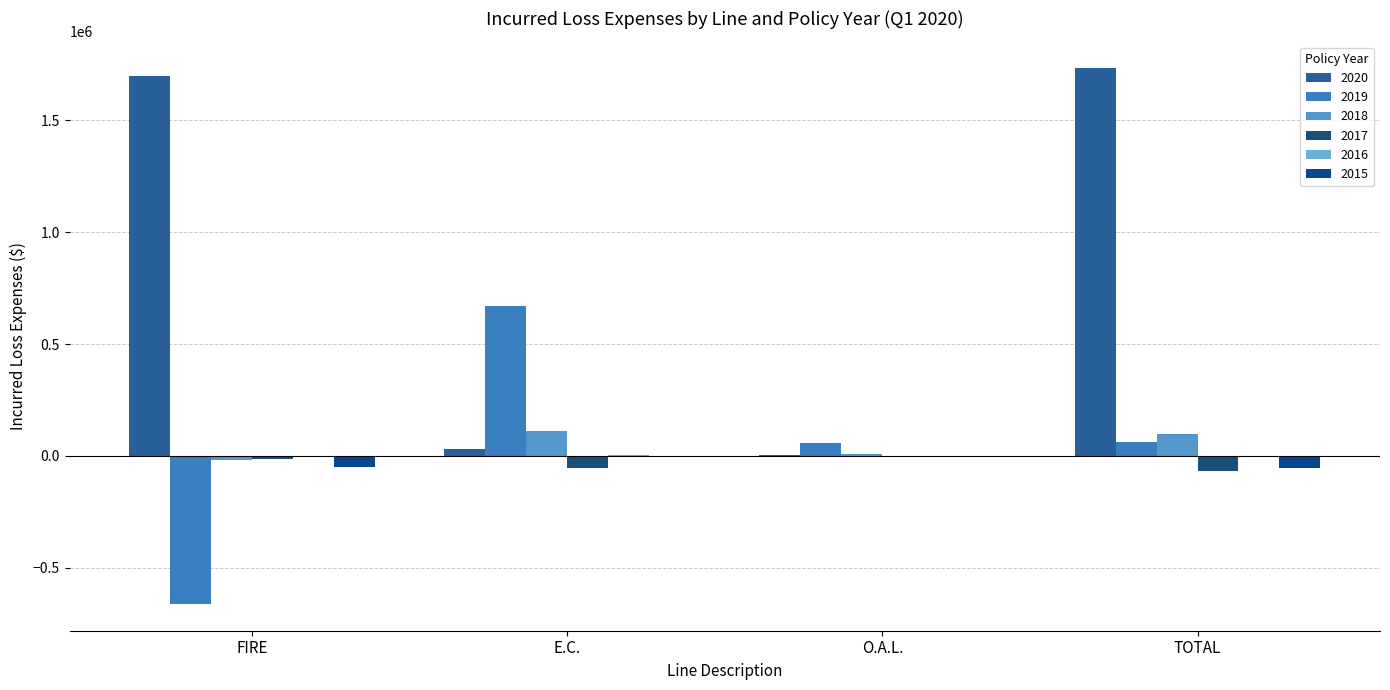

What is the label of the 2nd bar from the left?

E.C.